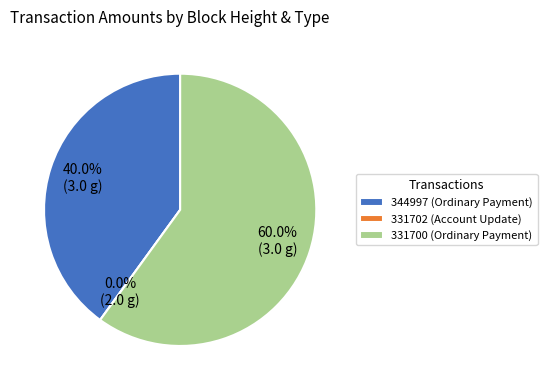

To the nearest percent, what is the average slice percentage?

33%